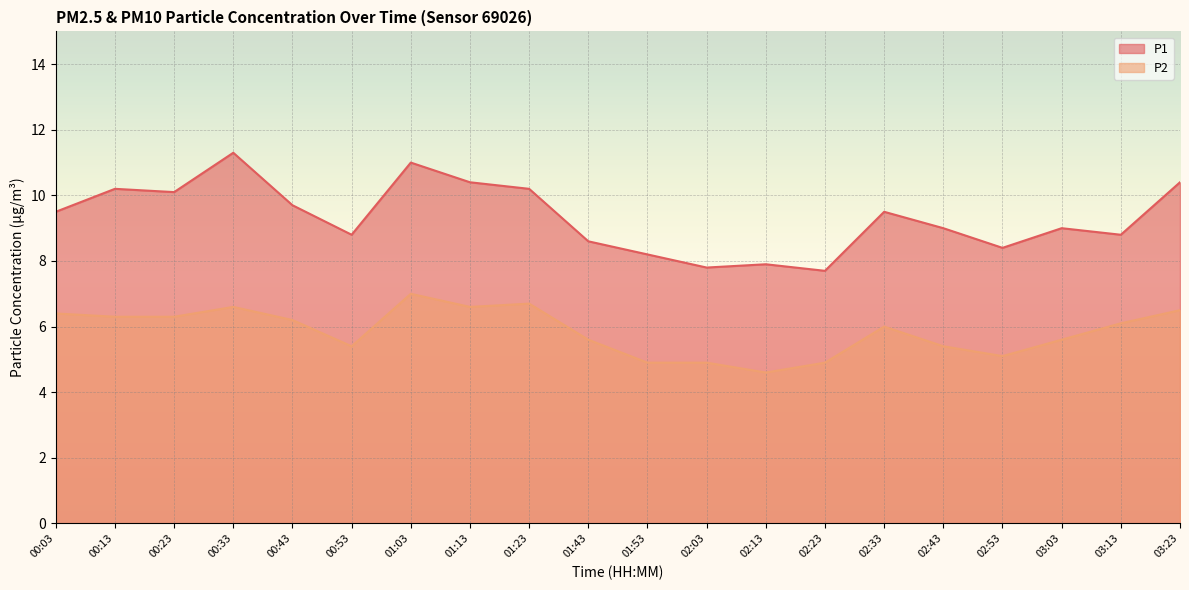

What is the difference between the P2 values at 03:03 and 02:33?

0.4